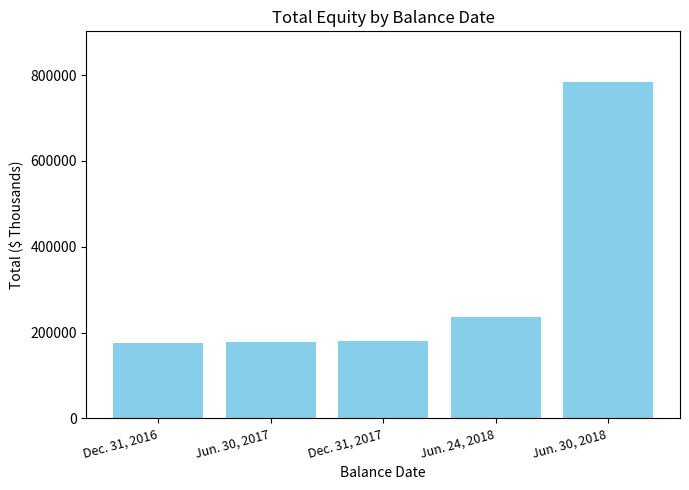

List the labels in order of value, smallest first.

Dec. 31, 2016, Jun. 30, 2017, Dec. 31, 2017, Jun. 24, 2018, Jun. 30, 2018